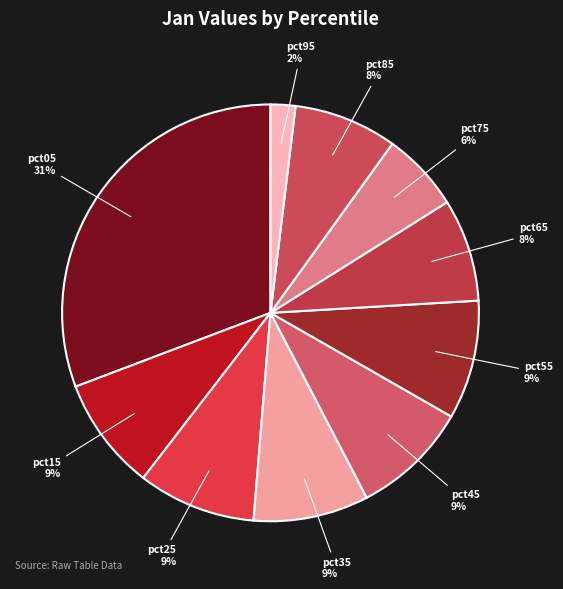

The pct85 slice represents 8% of the pie. True or false?

True